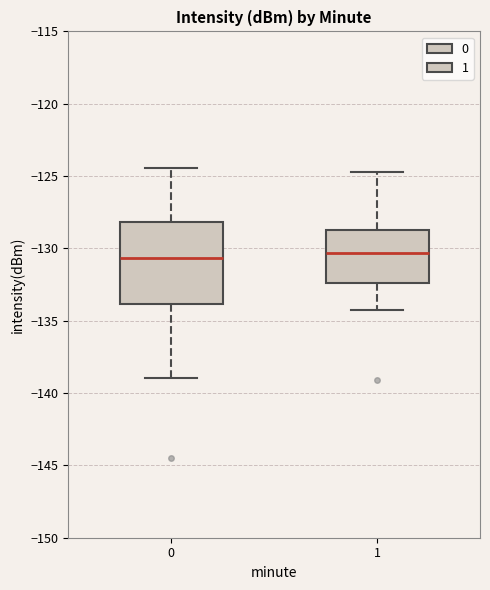

Reading left to right, read every box against the y-axis: the position of its median line, the range the box covers, and the ends of its whiskers. The values are not printed on the chart, so give them approximately, as read against the axis.

0: median -130.5, box -134.0 to -128.0, whiskers -139.0 to -124.5
1: median -130.5, box -132.5 to -128.5, whiskers -134.5 to -124.5